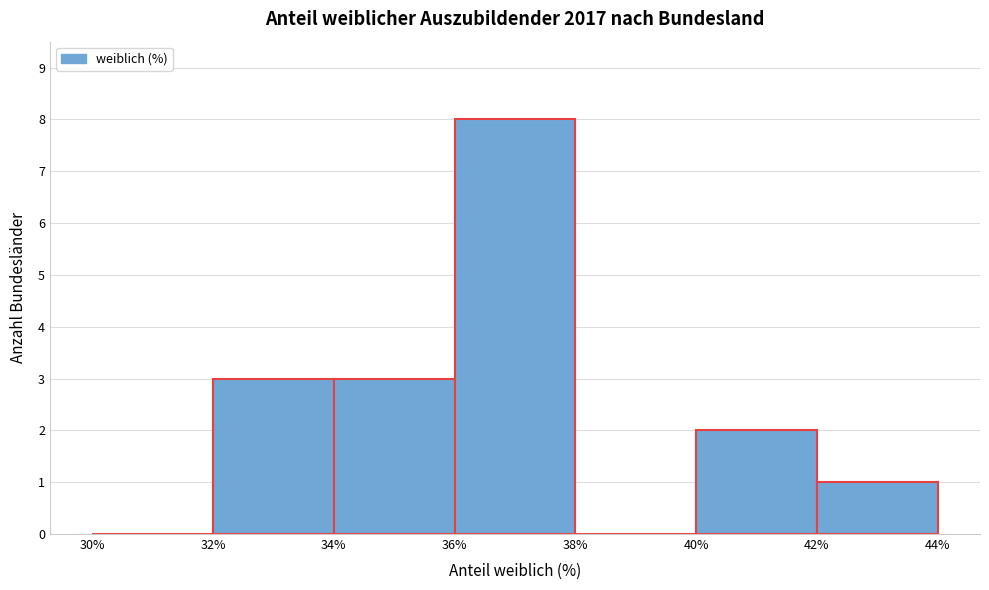

Reading left to right, list every bar in this chart as the range it spans on the x-axis followed by its height. The values are not printed on the chart, so give them approximately, as read against the axis.

30% to 32%: 0
32% to 34%: 3
34% to 36%: 3
36% to 38%: 8
38% to 40%: 0
40% to 42%: 2
42% to 44%: 1